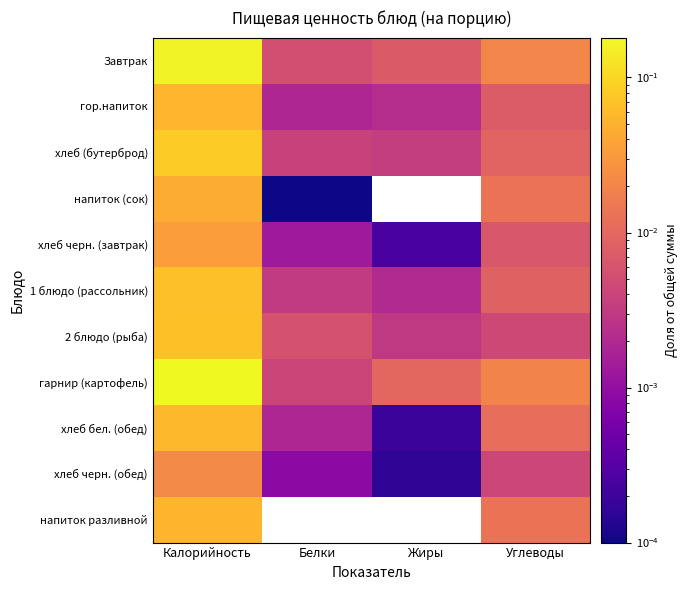

What is the total value across all series at Калорийность?

0.8